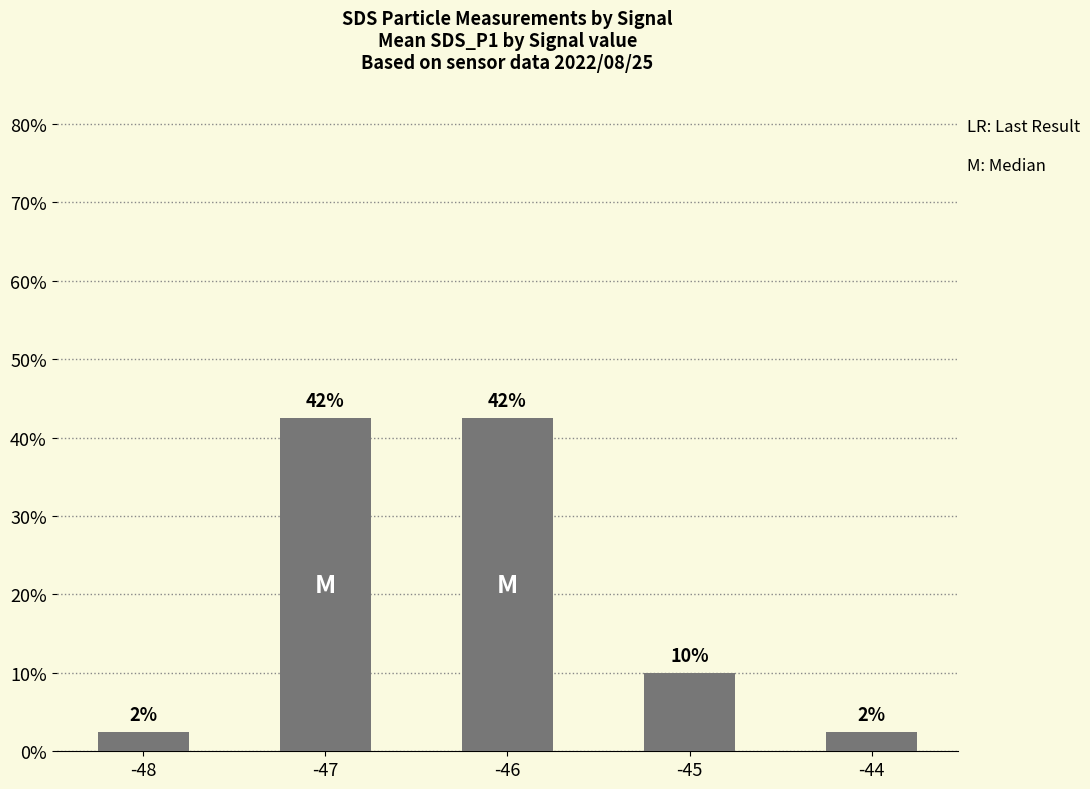

List the labels in order of value, largest first.

-47, -46, -45, -48, -44